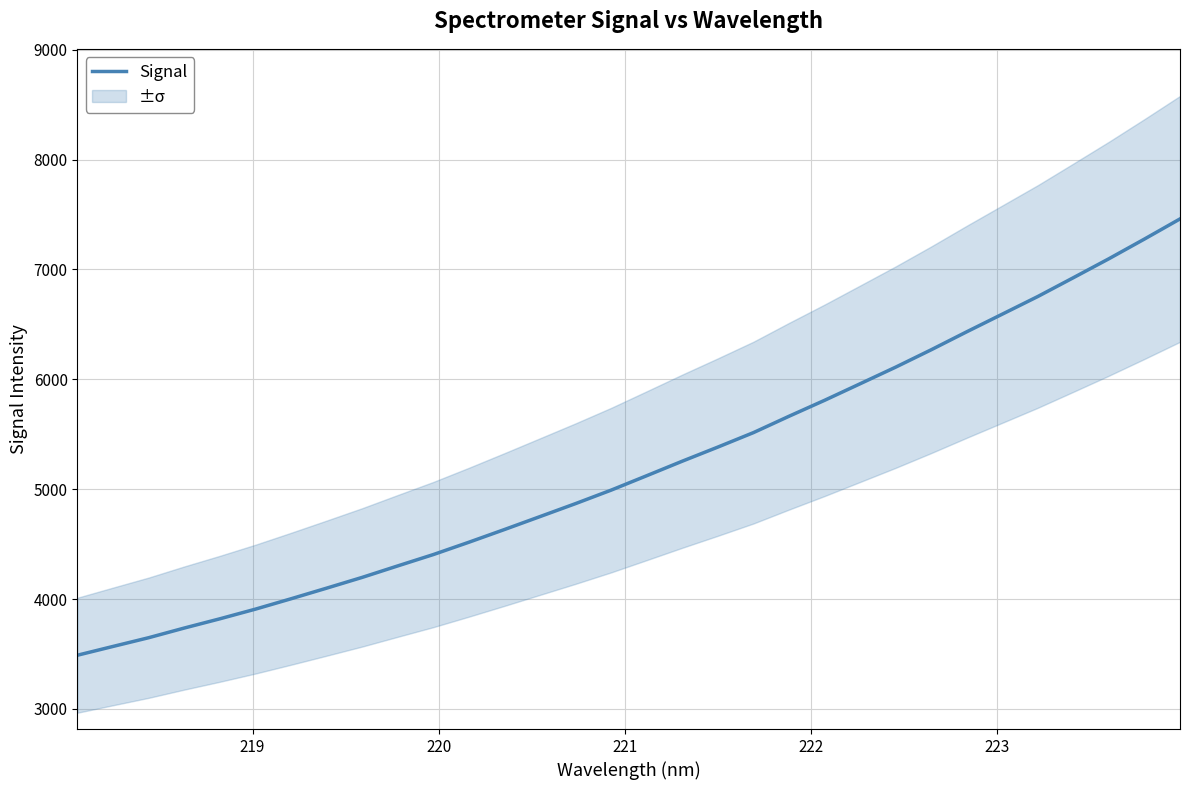

What is the greatest value displayed?

7460.1